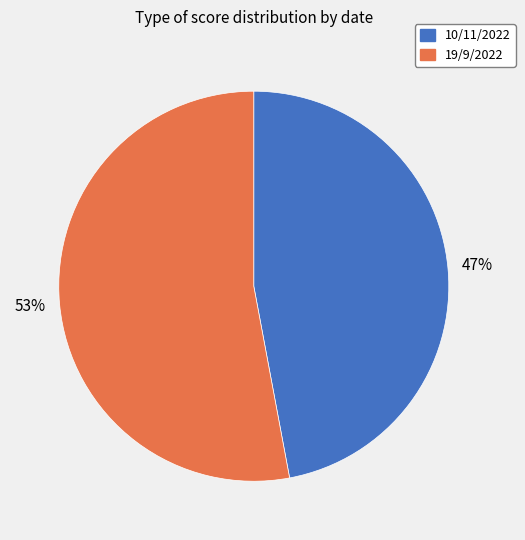

To the nearest percent, what portion does 10/11/2022 represent?

47%